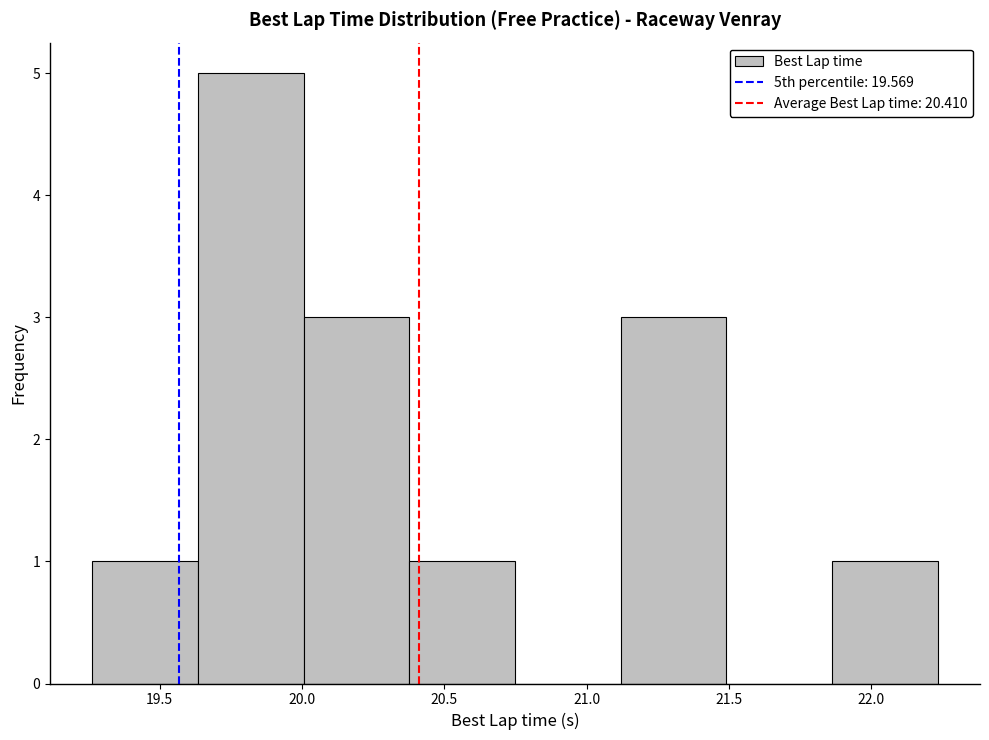

How tall is the bar that spans 21.10 to 21.50 on the x-axis? Neither the bar edges nor the heights are printed on the chart, so give them approximately, as read against the axes.

3